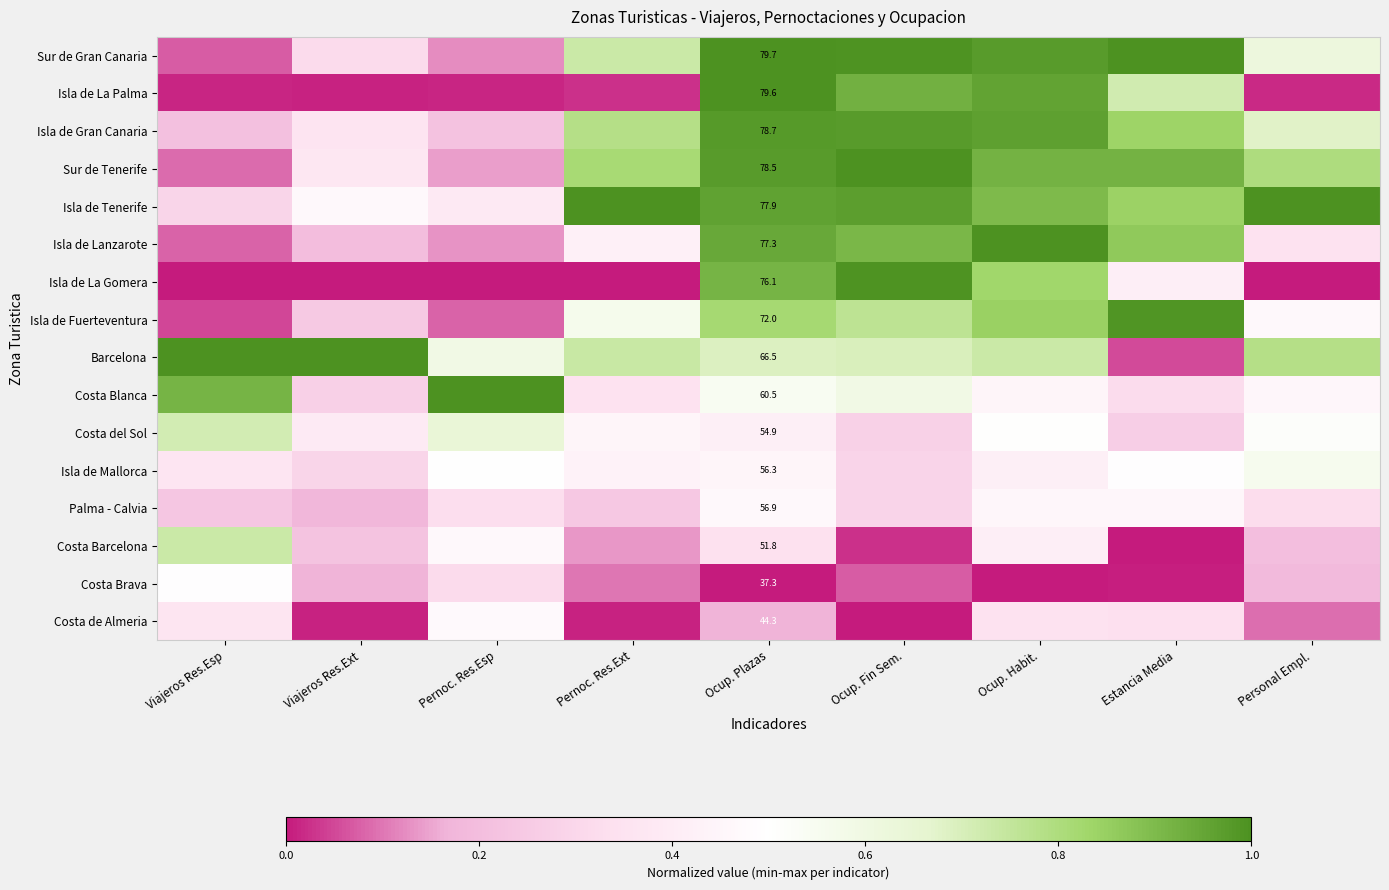

At which label does Isla de Mallorca reach its peak?

Personal Empl.